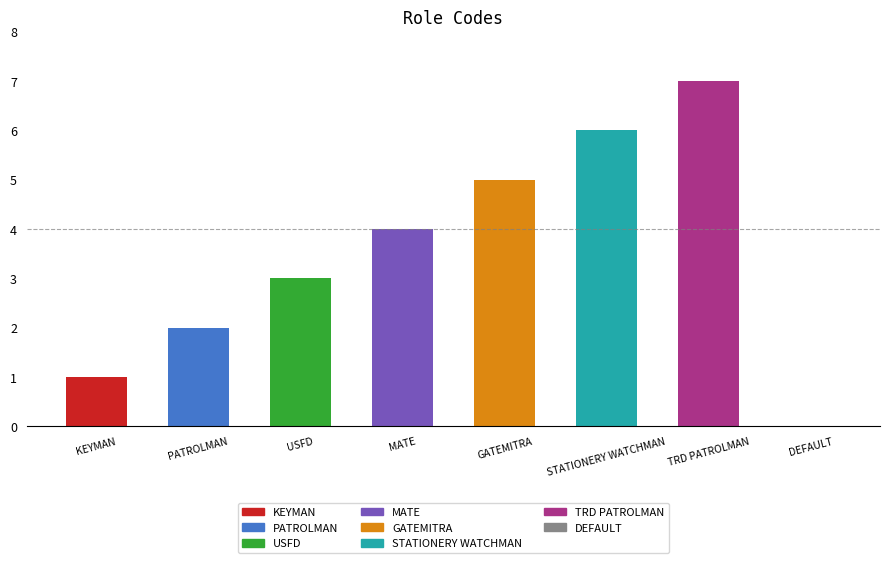

The chart shows a value of 1 at PATROLMAN. True or false?

False